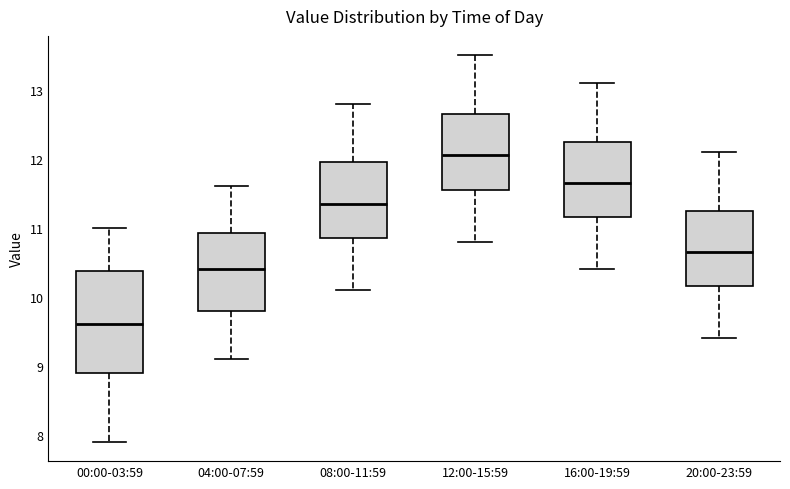

Which box's median line is the highest?

12:00-15:59